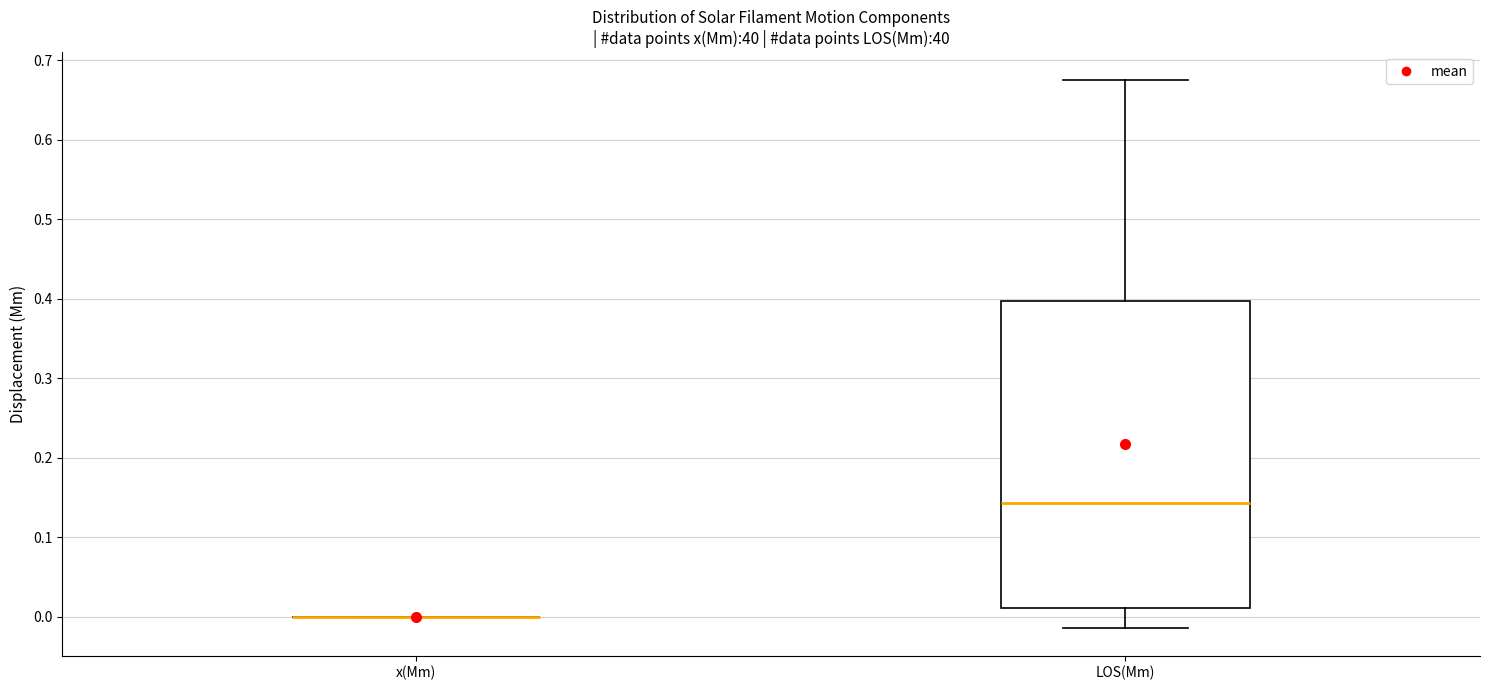

Reading left to right, read every box against the y-axis: the position of its median line, the range the box covers, and the ends of its whiskers. The values are not printed on the chart, so give them approximately, as read against the axis.

x(Mm): box collapsed to a line at 0.00, whiskers 0.00 to 0.00
LOS(Mm): median 0.14, box 0.01 to 0.40, whiskers -0.01 to 0.68